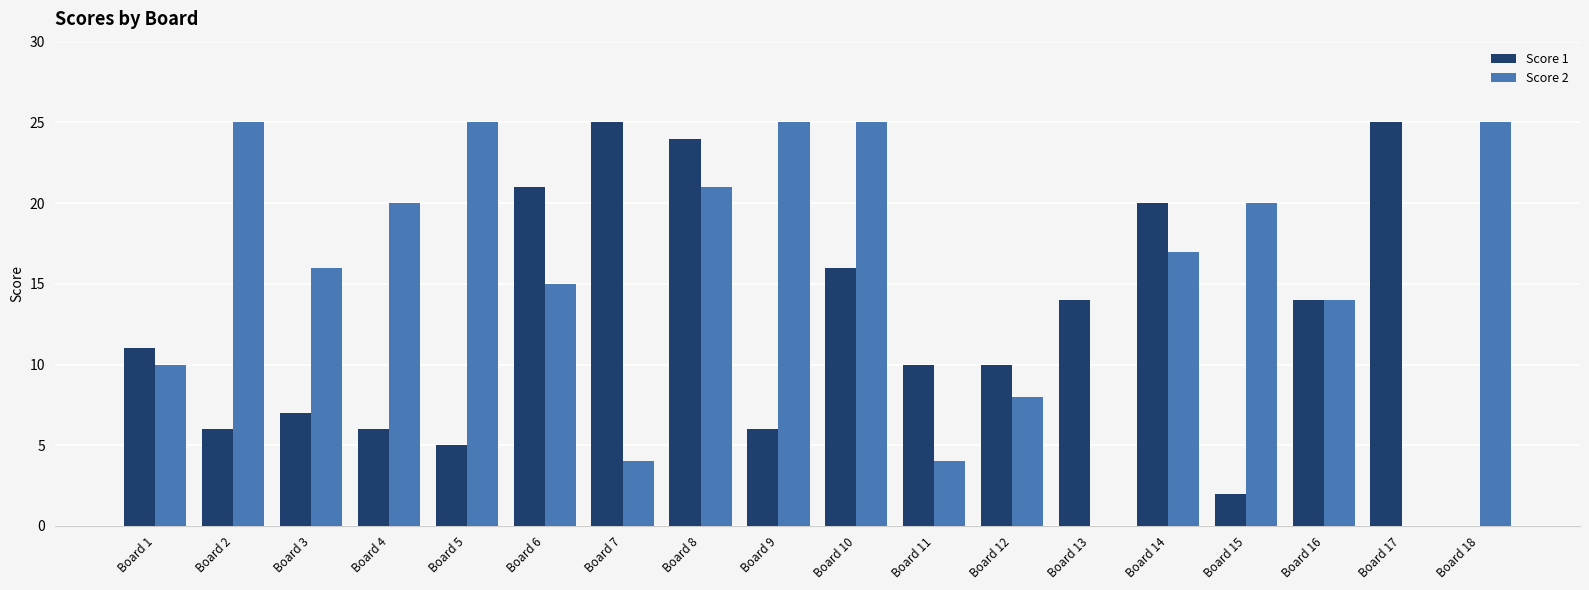

Reading left to right, extract all data points from this chart.

Score 1: Board 1=11	Board 2=6	Board 3=7	Board 4=6	Board 5=5	Board 6=21	Board 7=25	Board 8=24	Board 9=6	Board 10=16	Board 11=10	Board 12=10	Board 13=14	Board 14=20	Board 15=2	Board 16=14	Board 17=25	Board 18=0
Score 2: Board 1=10	Board 2=25	Board 3=16	Board 4=20	Board 5=25	Board 6=15	Board 7=4	Board 8=21	Board 9=25	Board 10=25	Board 11=4	Board 12=8	Board 13=0	Board 14=17	Board 15=20	Board 16=14	Board 17=0	Board 18=25